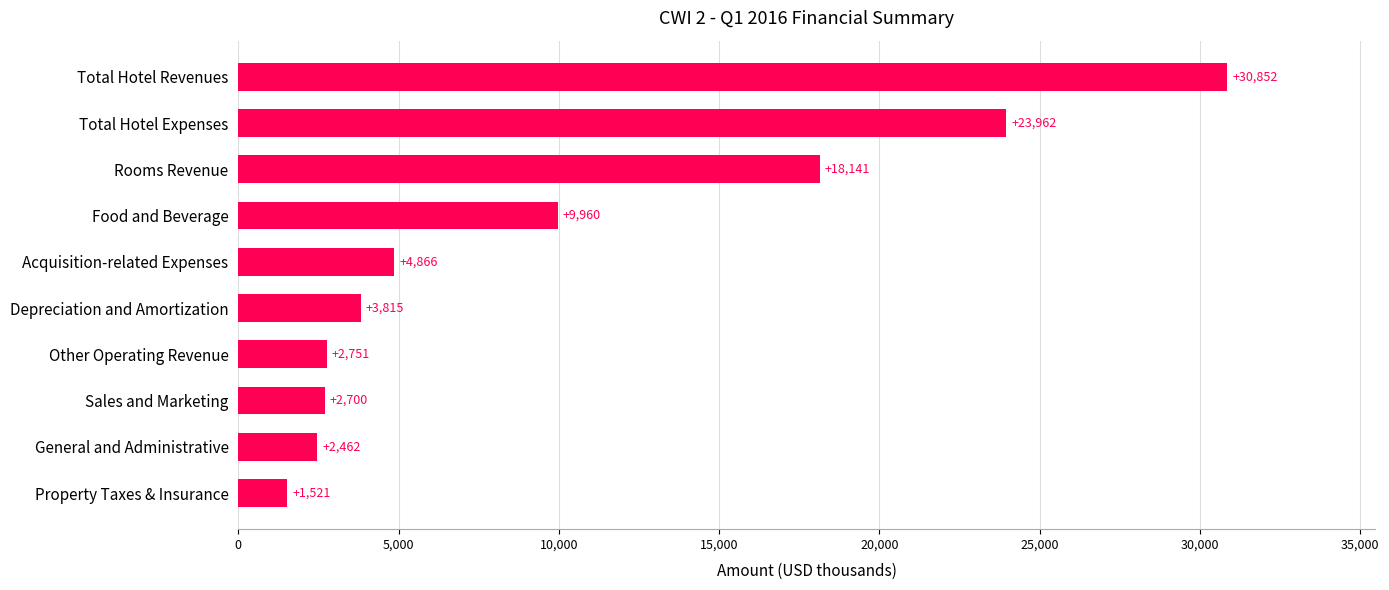

At which label is the value closest to 16186?

Rooms Revenue